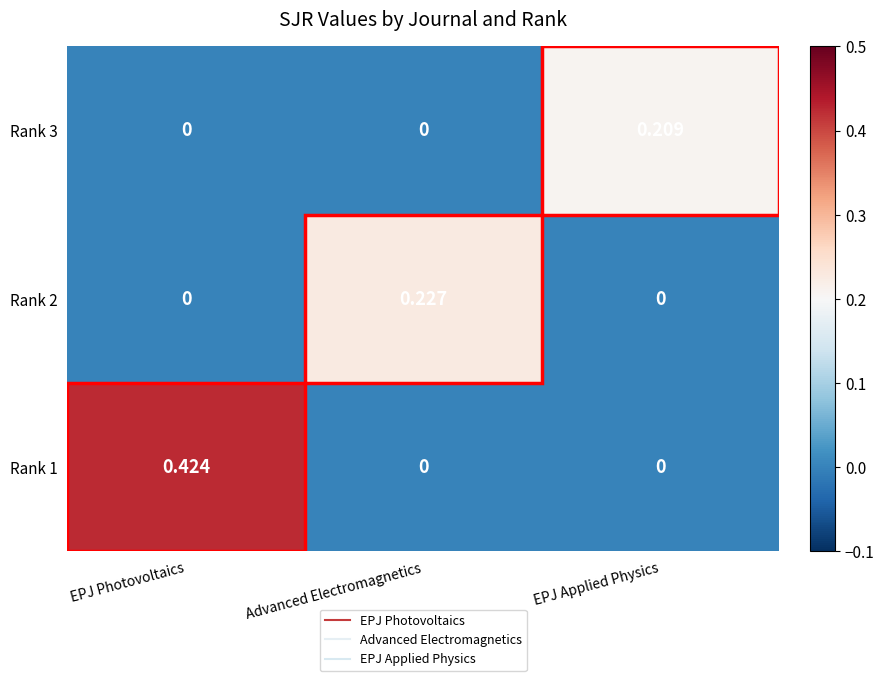

Is the value of Rank 2 at Advanced Electromagnetics greater than the value of Rank 3 at Advanced Electromagnetics?

Yes